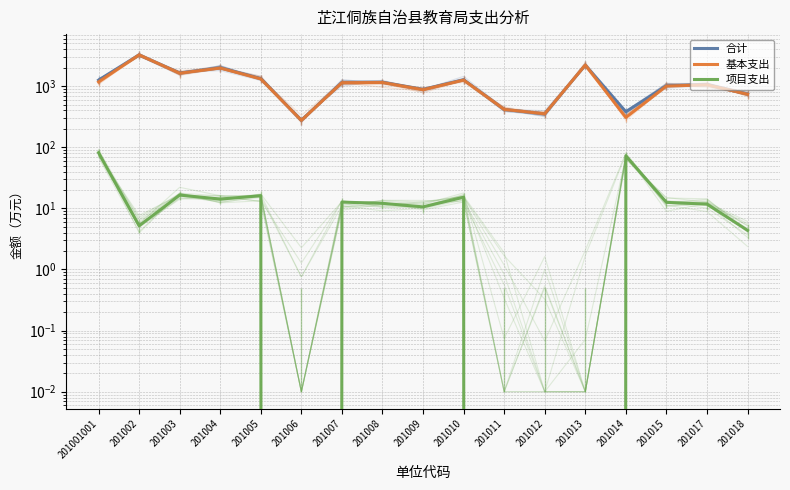

What is the difference between the maximum and minimum values in the 项目支出 series?

81.6